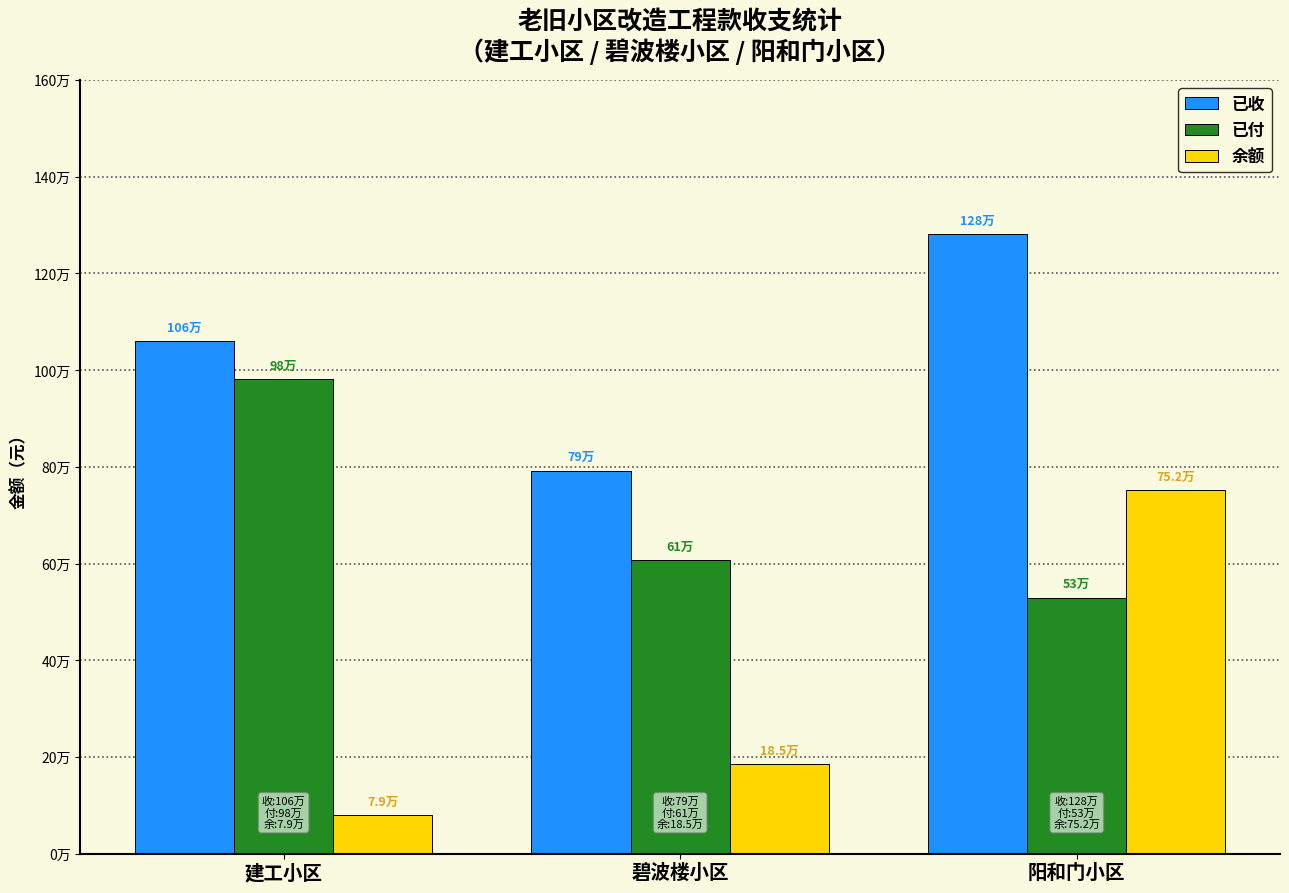

List the series in order of their overall mean, lowest first.

余额, 已付, 已收